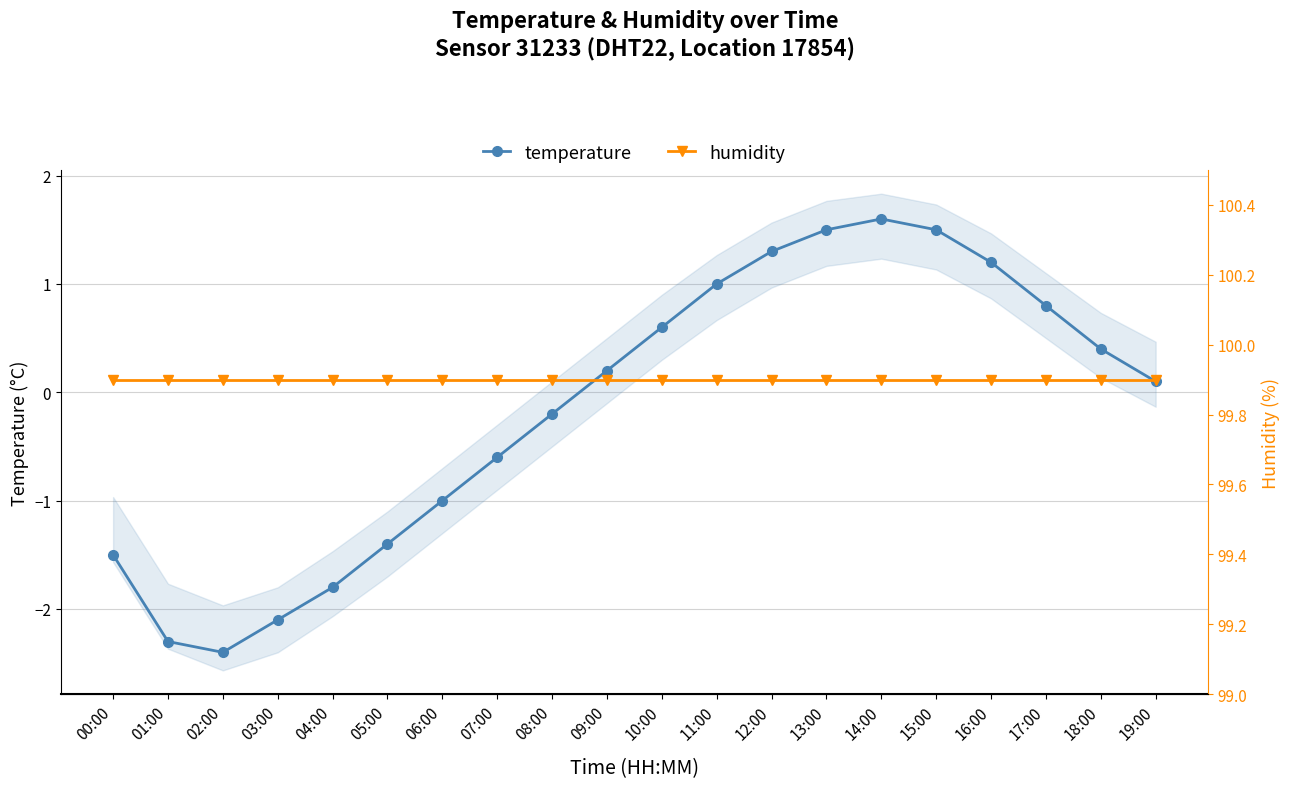

The value of temperature at 00:00 is -1.5. True or false?

True